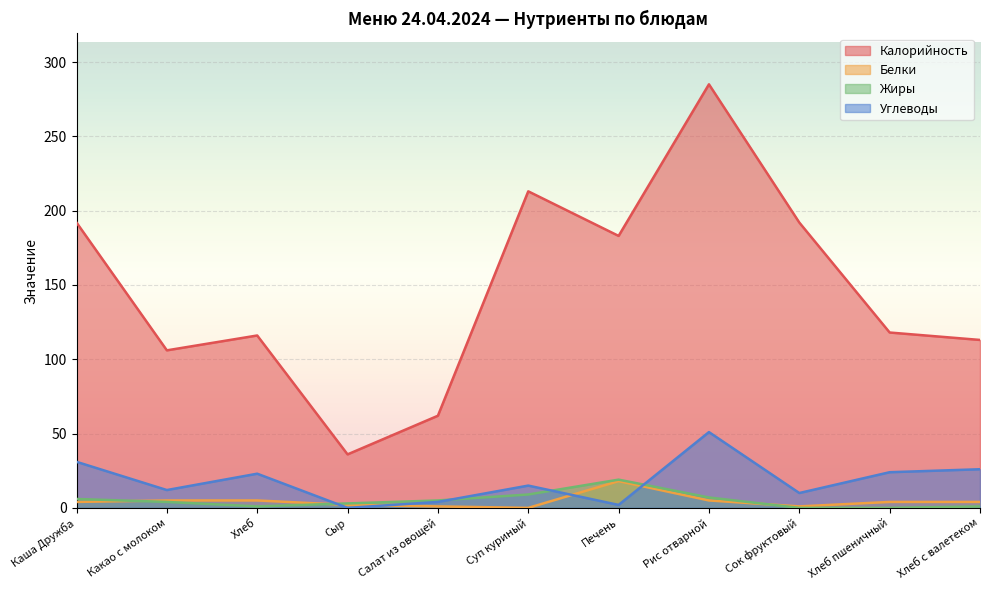

What is the total value across all series at Хлеб?

145